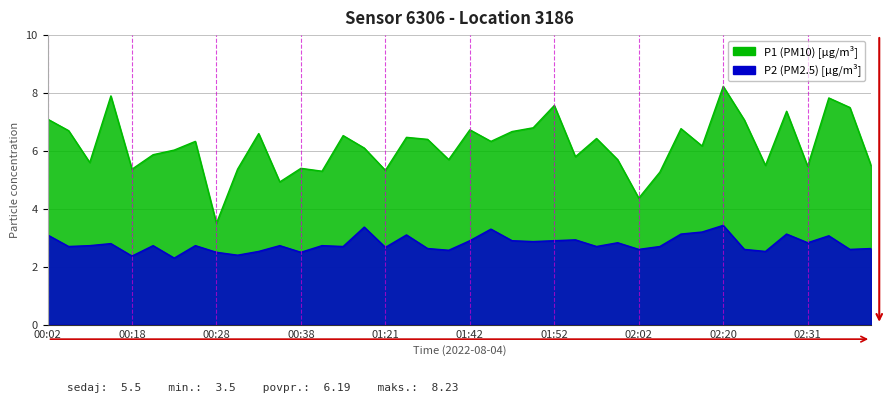

How many categories are shown in the chart?

40